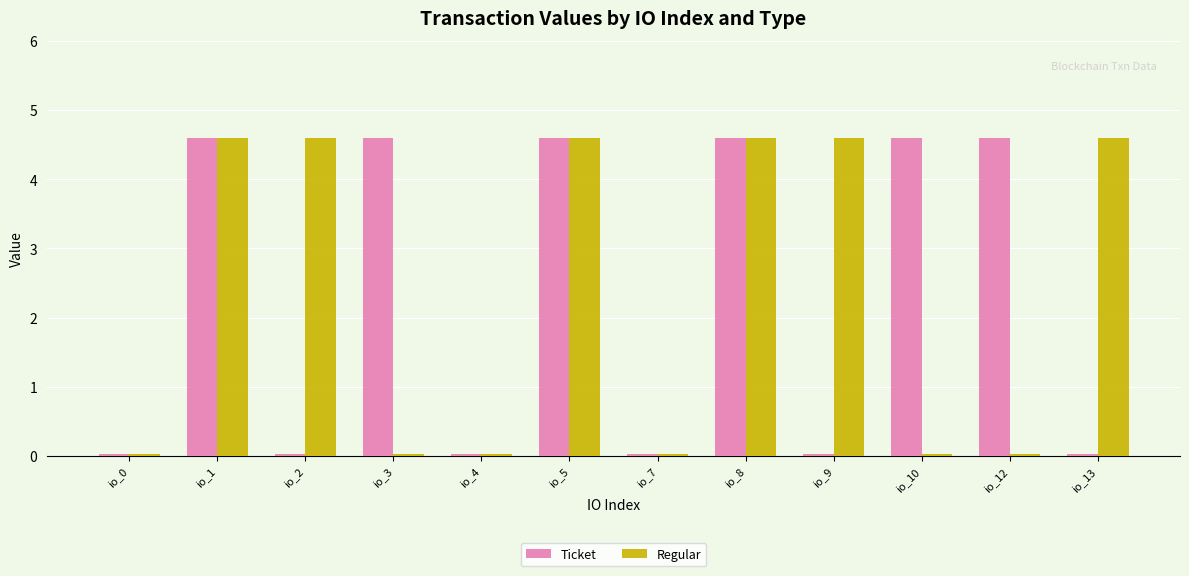

What is the highest value of the Regular series?

4.6